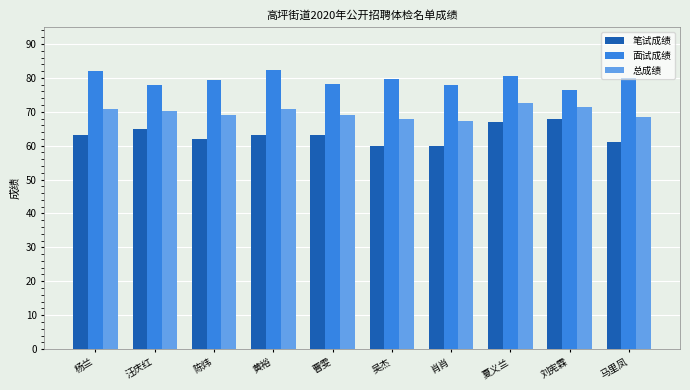

What is the label of the 6th bar from the left?

吴杰